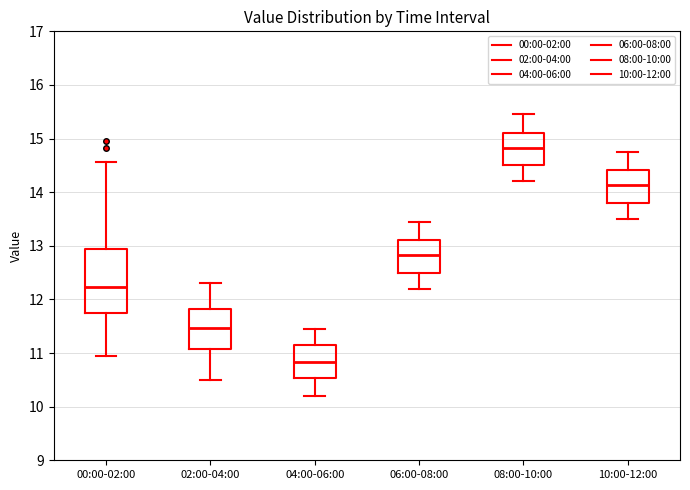

Reading left to right, read every box against the y-axis: the position of its median line, the range the box covers, and the ends of its whiskers. The values are not printed on the chart, so give them approximately, as read against the axis.

00:00-02:00: median 12.2, box 11.7 to 12.9, whiskers 11.0 to 14.6
02:00-04:00: median 11.5, box 11.1 to 11.8, whiskers 10.5 to 12.3
04:00-06:00: median 10.8, box 10.5 to 11.2, whiskers 10.2 to 11.5
06:00-08:00: median 12.8, box 12.5 to 13.1, whiskers 12.2 to 13.5
08:00-10:00: median 14.8, box 14.5 to 15.1, whiskers 14.2 to 15.5
10:00-12:00: median 14.1, box 13.8 to 14.4, whiskers 13.5 to 14.8